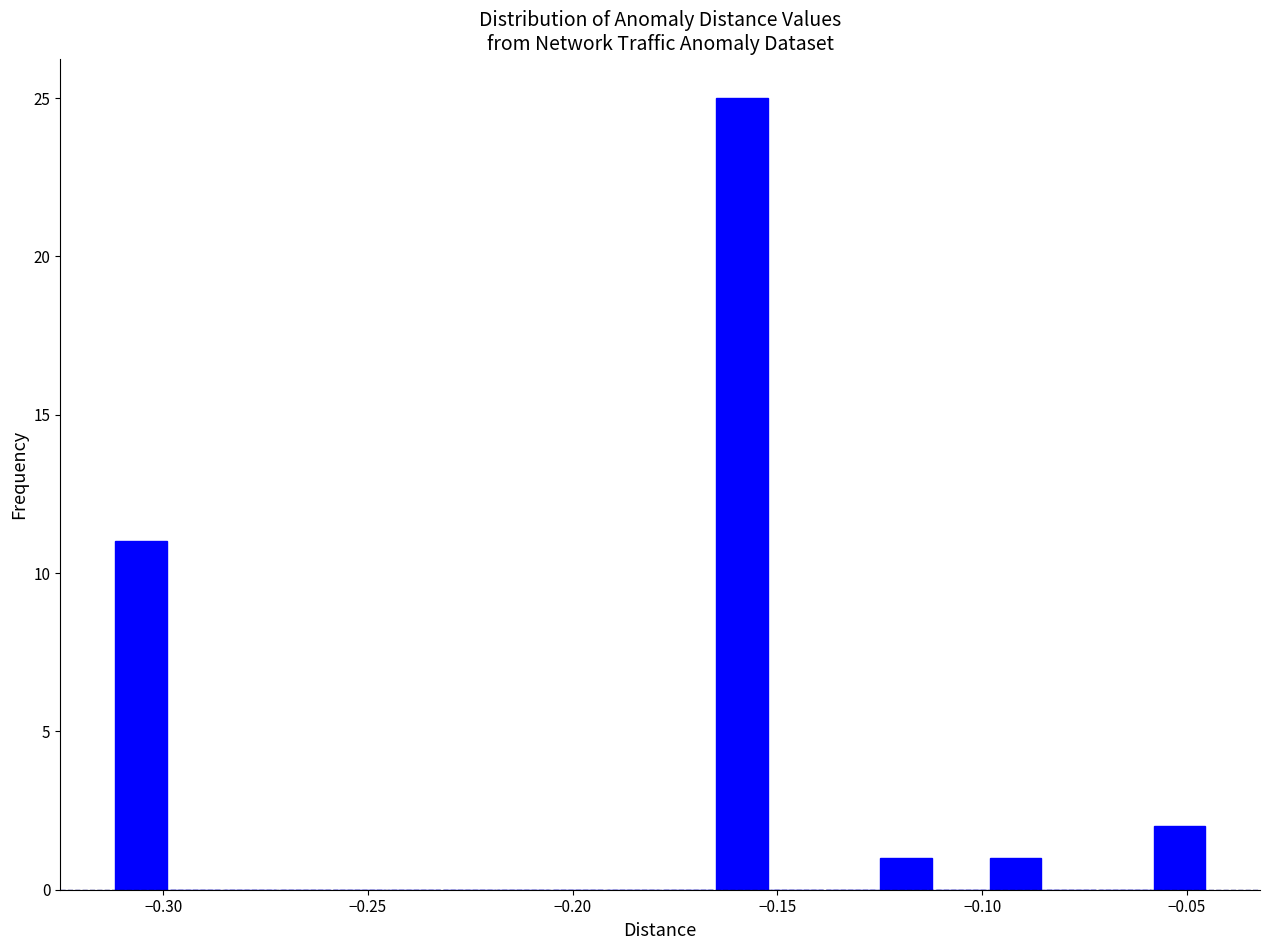

Around what value on the x-axis is the tallest bar? Give the approximate position of its centre, as read against the axis.

-0.160